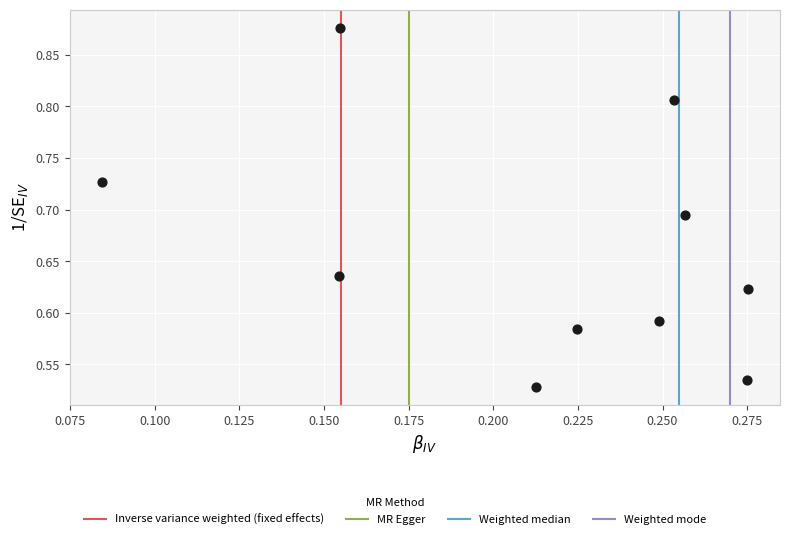

What is the range of Y values (max minus min)?

0.3